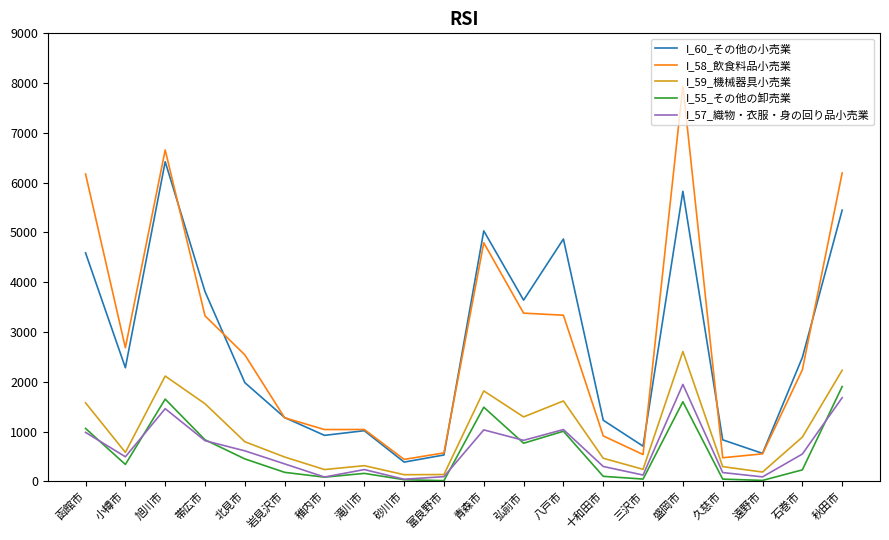

True or false: I_57_織物・衣服・身の回り品小売業 has a value of 983 at 函館市.

True